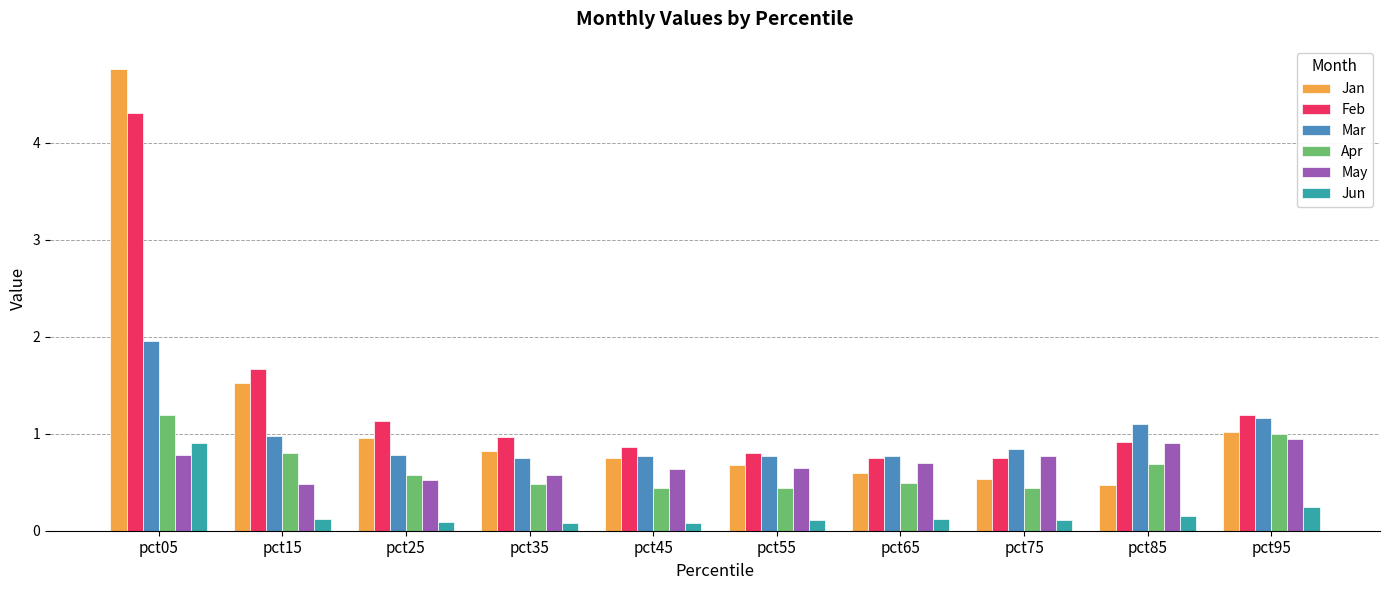

What is the difference between the Jan values at pct35 and pct05?

3.9